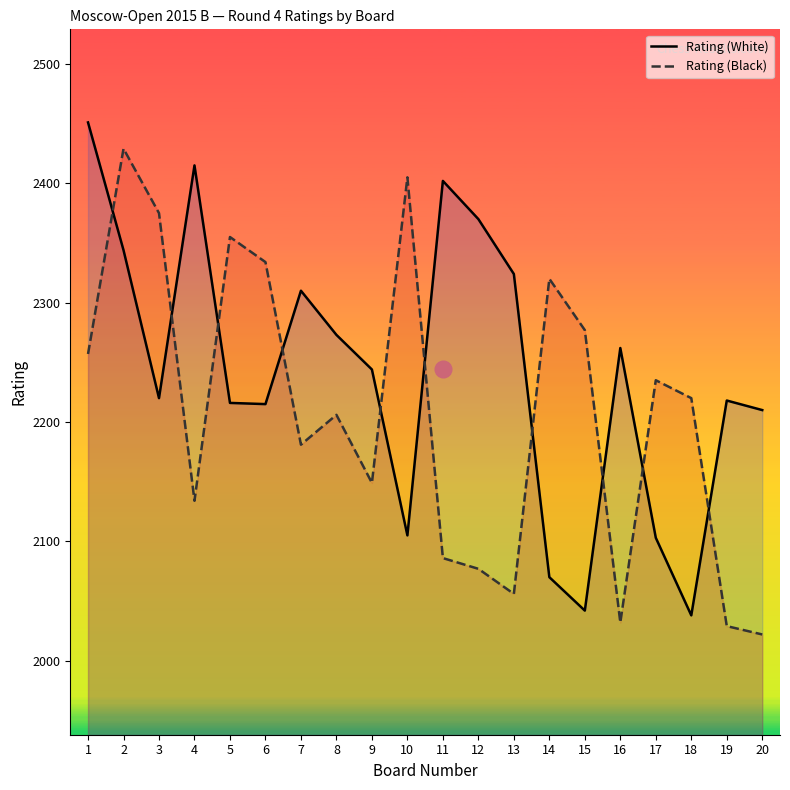

What is the difference between the maximum and minimum values in the Rating (Black) series?

407